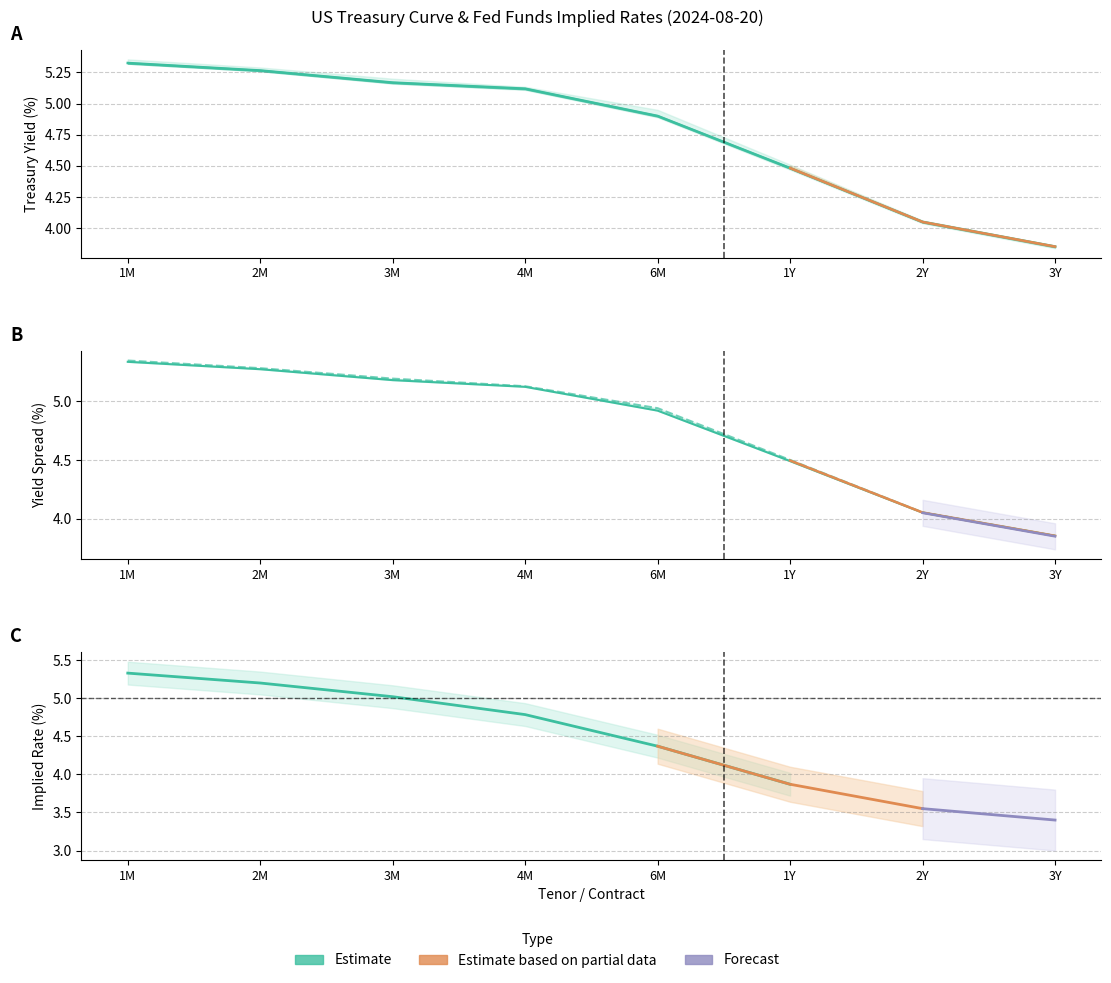

True or false: PX_LAST has more than 0 interior local peaks.

False